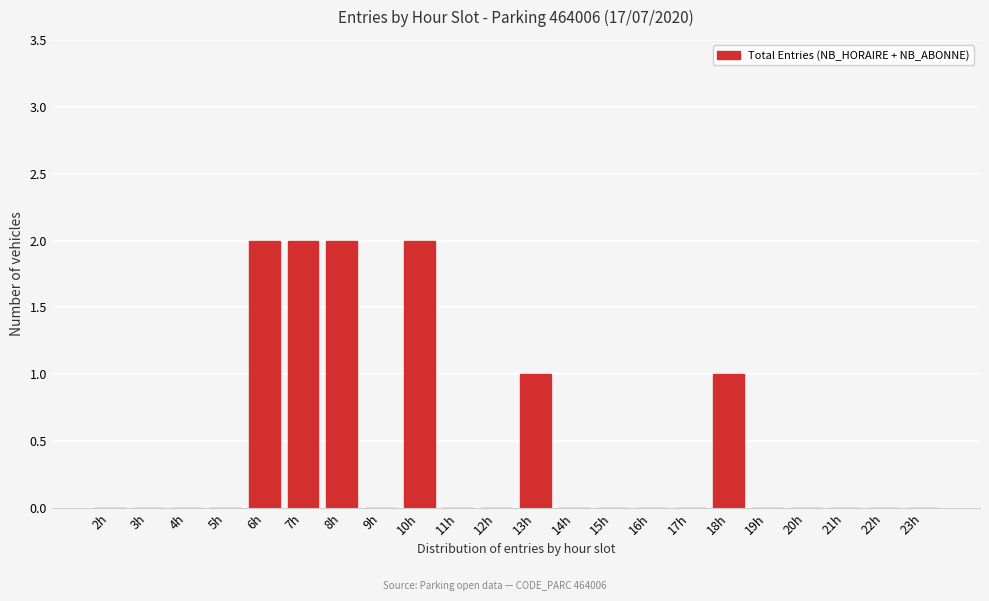

Reading right to left, transcribe all the data shown in this chart.

23h=0	22h=0	21h=0	20h=0	19h=0	18h=1	17h=0	16h=0	15h=0	14h=0	13h=1	12h=0	11h=0	10h=2	9h=0	8h=2	7h=2	6h=2	5h=0	4h=0	3h=0	2h=0